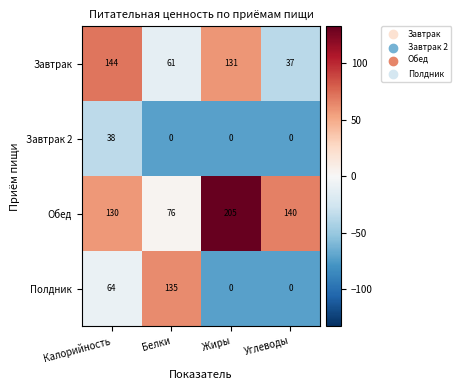

What is the difference between the Полдник values at Жиры and Белки?

135